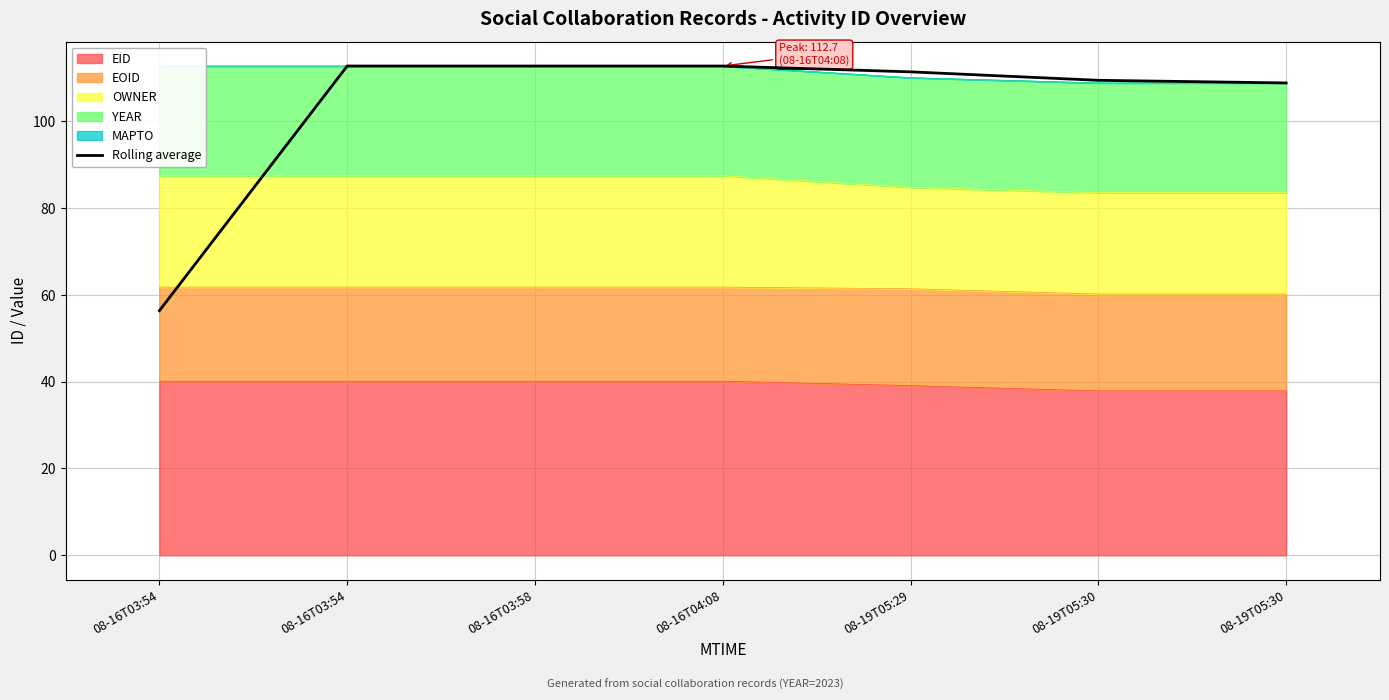

What is the maximum value shown in the chart?

112.7